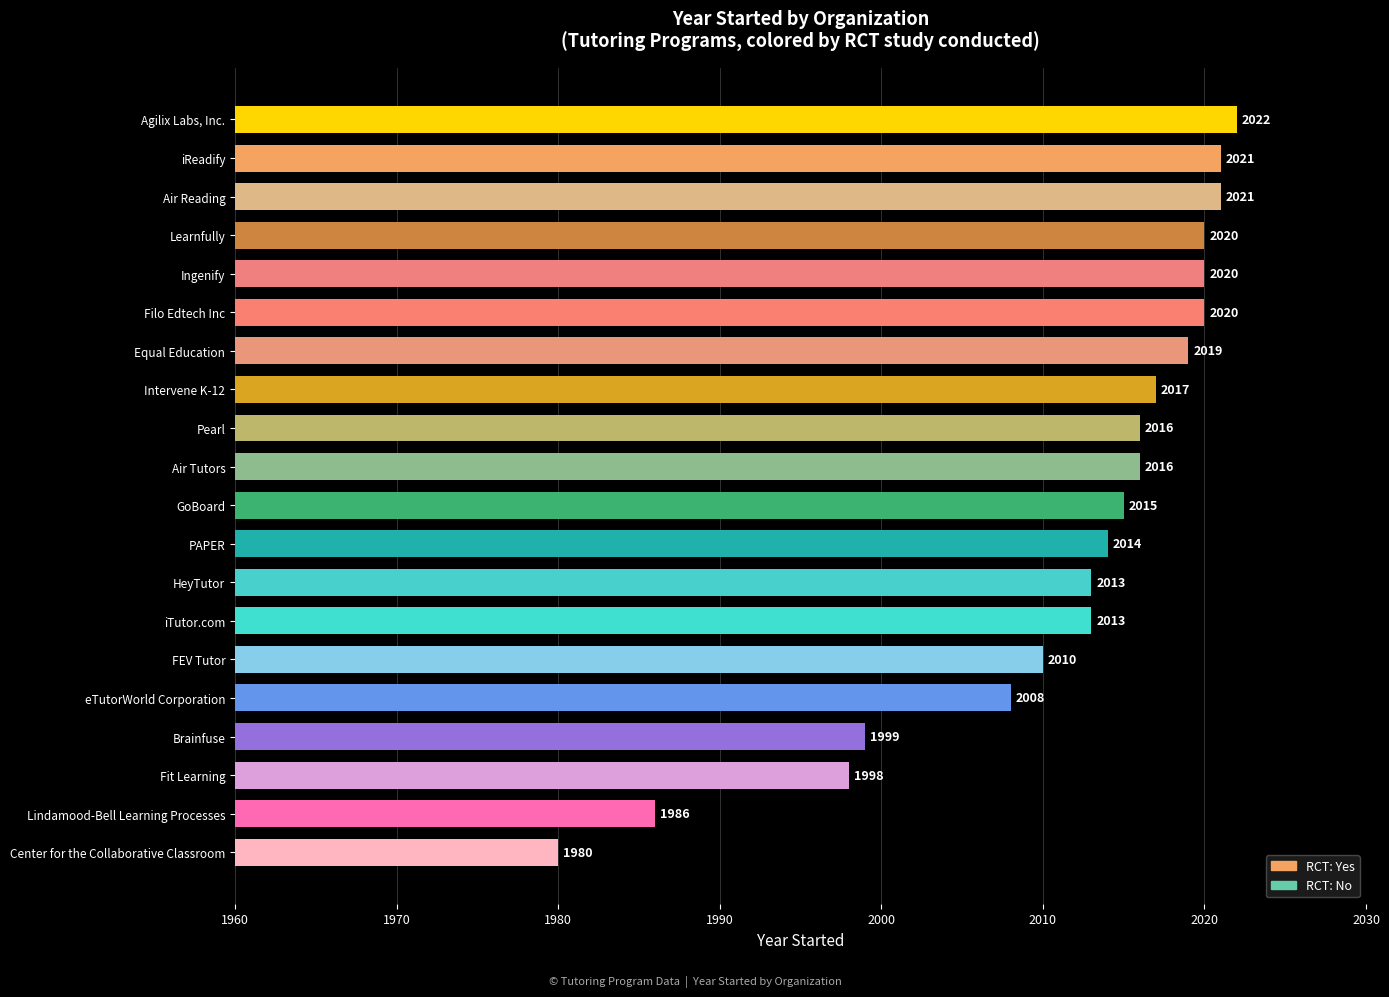

What is the change in value from PAPER to Equal Education?

+5